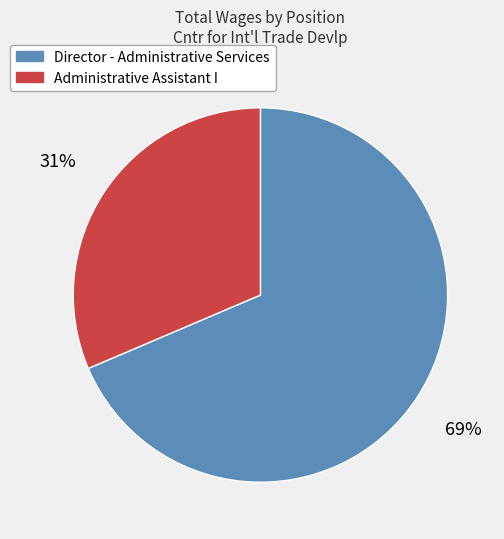

Does any single category account for the majority?

Yes